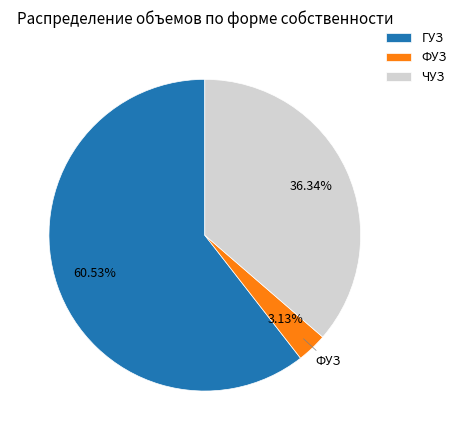

To the nearest percent, what percentage of the pie is ГУЗ?

61%